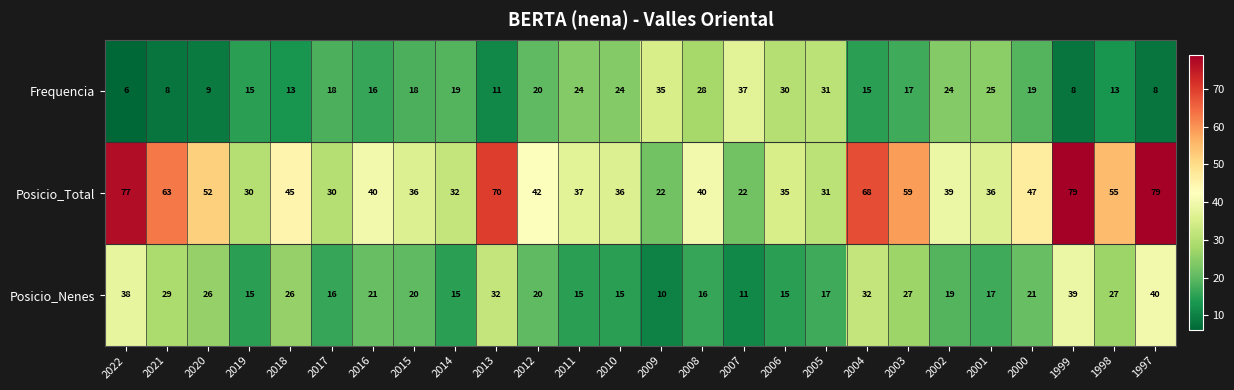

What is the difference between the second highest and second lowest values in the Posicio_Total series?

57